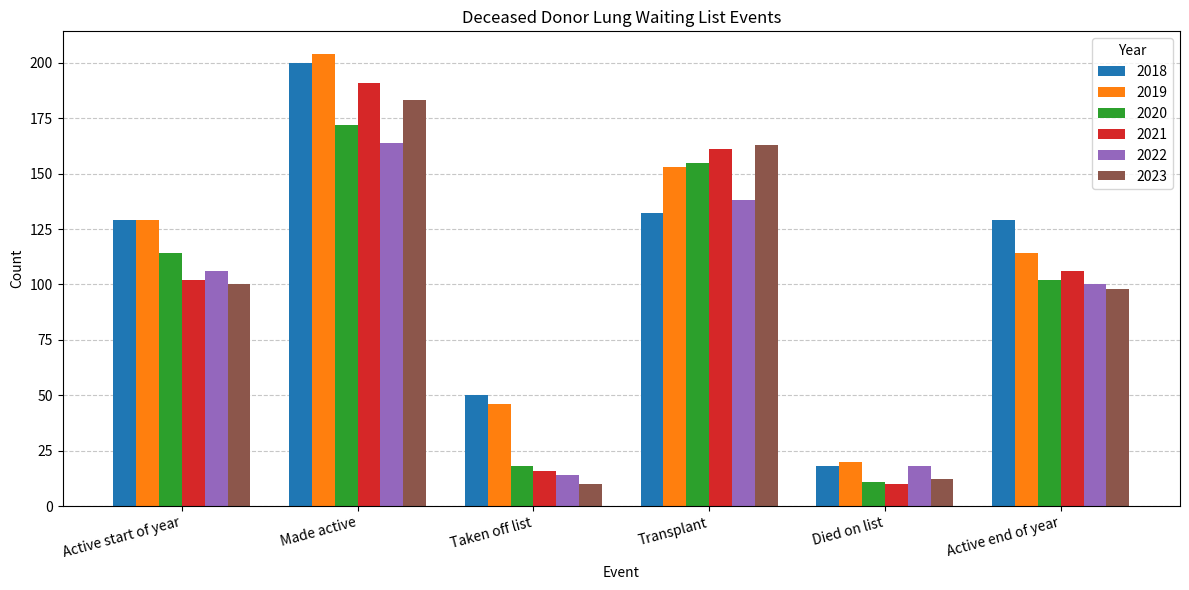

List the labels in order of 2020 value, largest first.

Made active, Transplant, Active start of year, Active end of year, Taken off list, Died on list